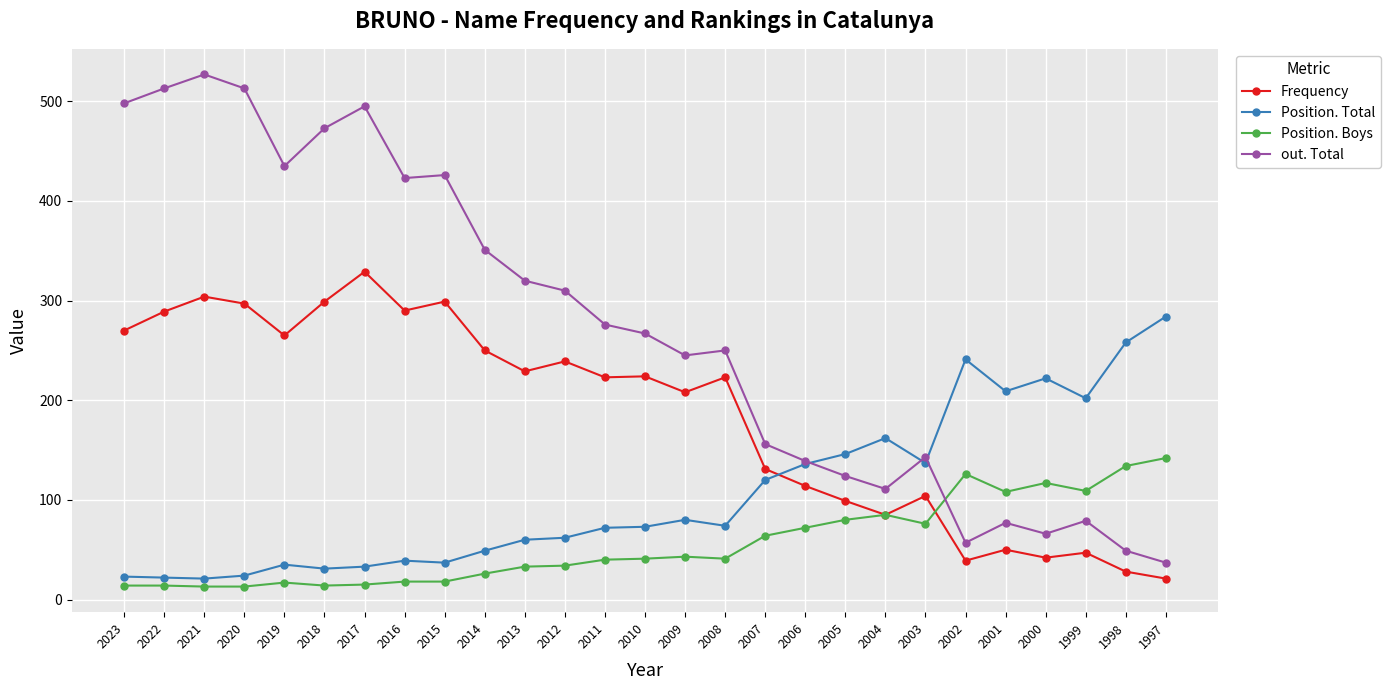

Which category has the highest value in the Position. Total series?

1997